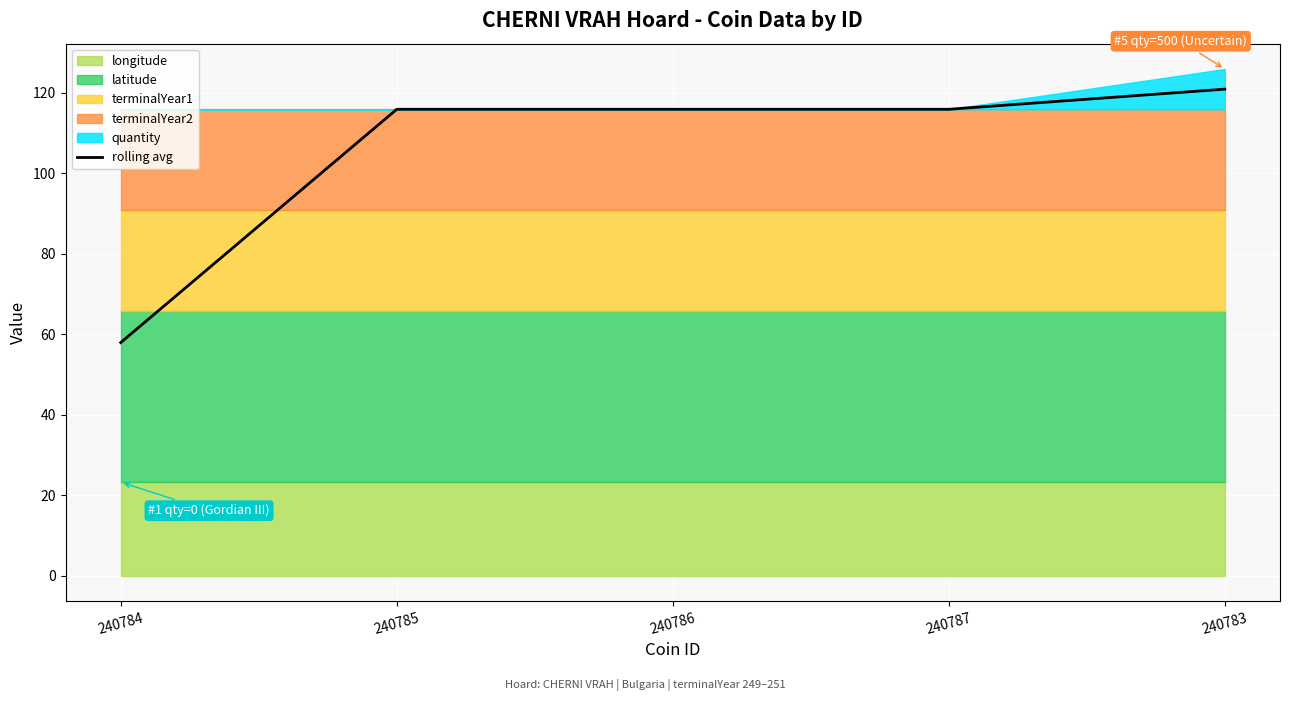

What value does the data have at 240787?

115.8